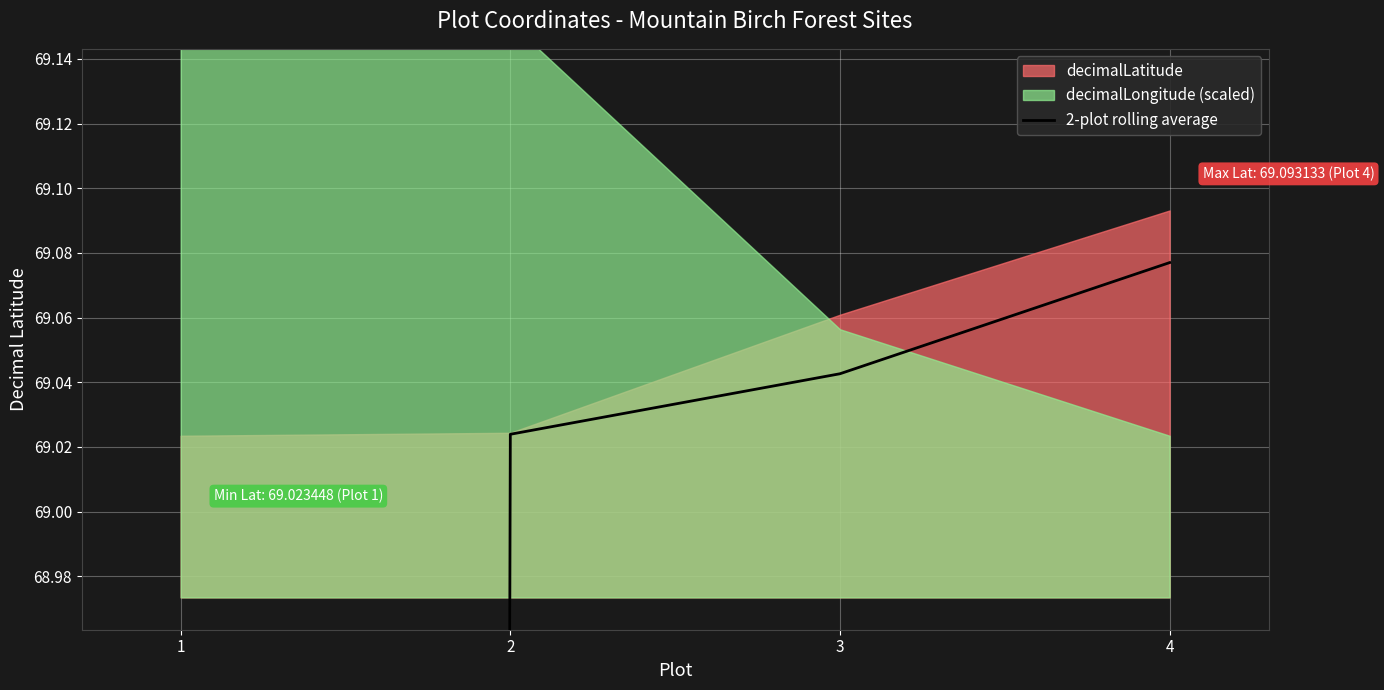

Is it true that the value at 4 is 19.7?

False